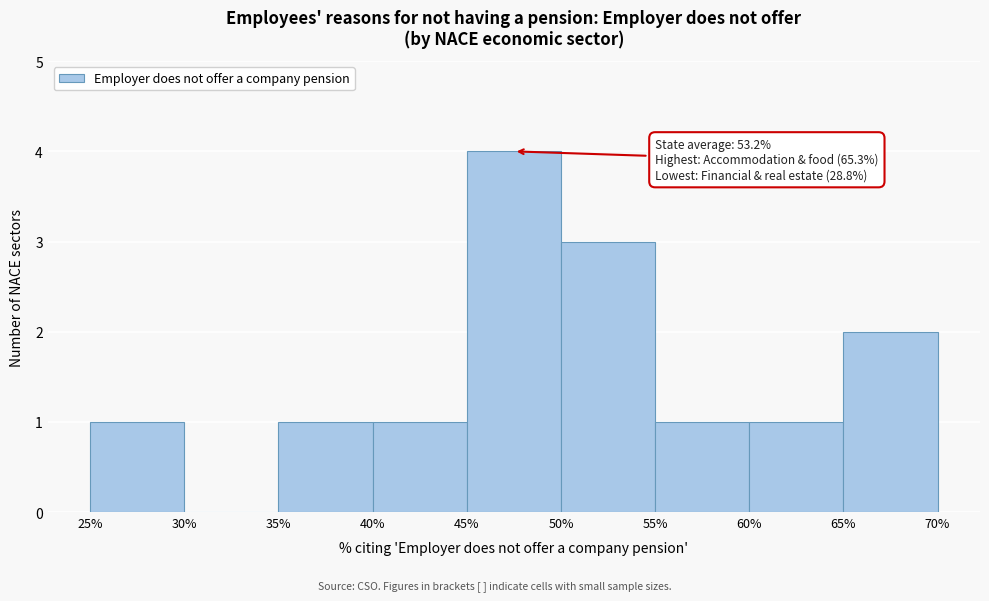

Over which range of the x-axis is the bar tallest?

45% to 50%